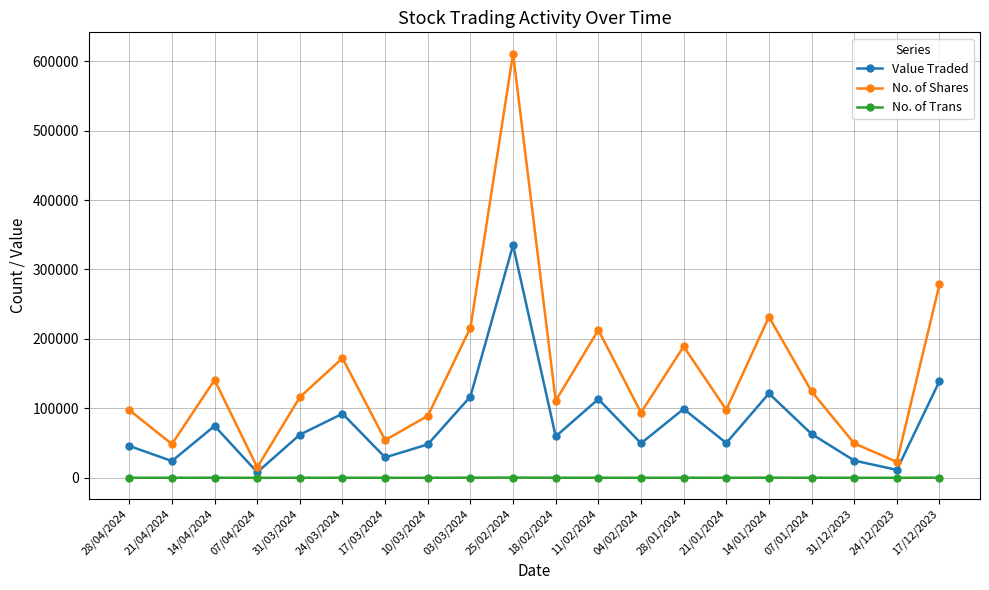

Is this an area chart (filled region under the line)?

No